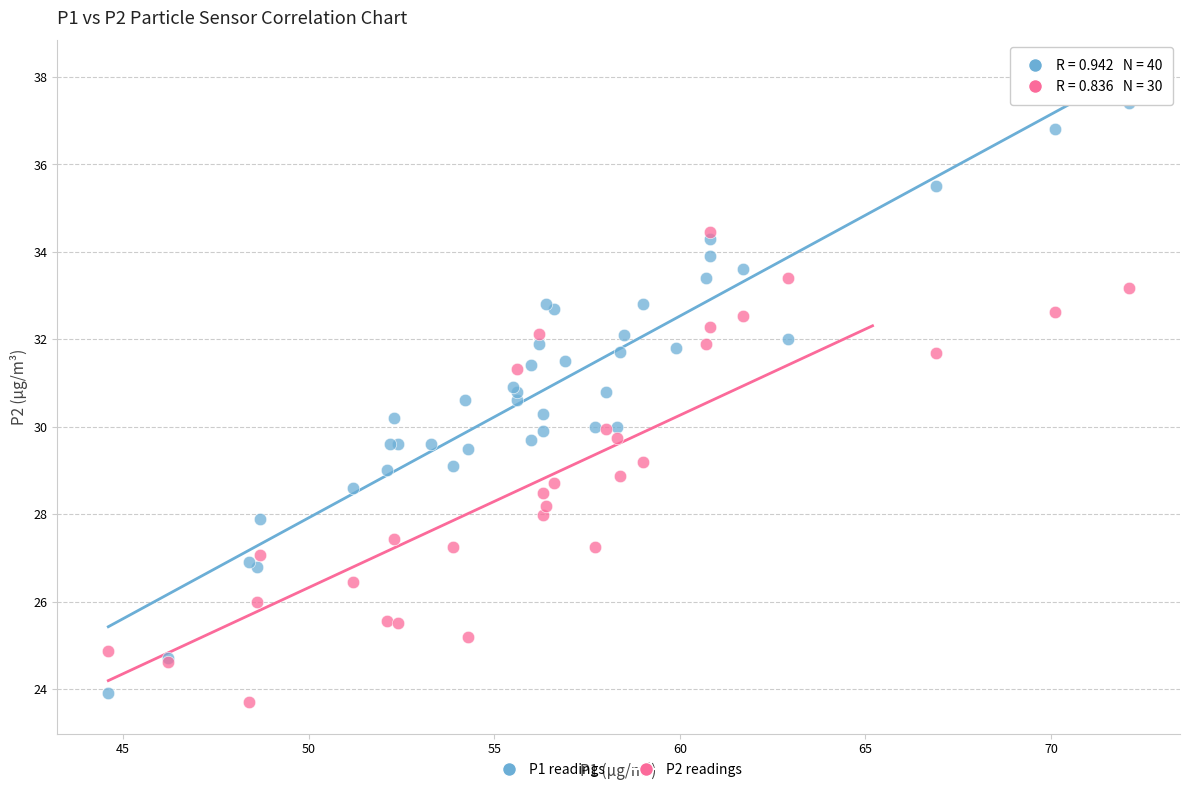

Which series reaches the maximum Y coordinate?

P1 readings